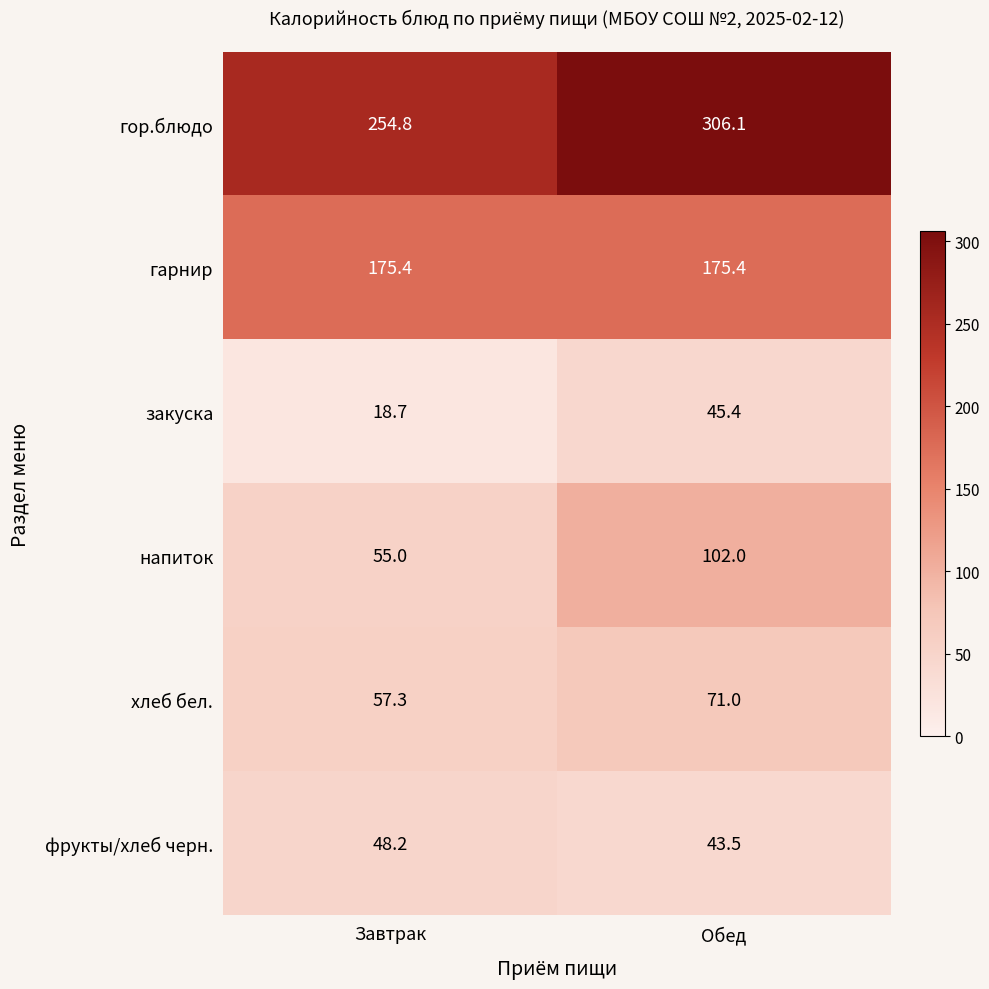

Which series has the largest total across all categories?

гор.блюдо